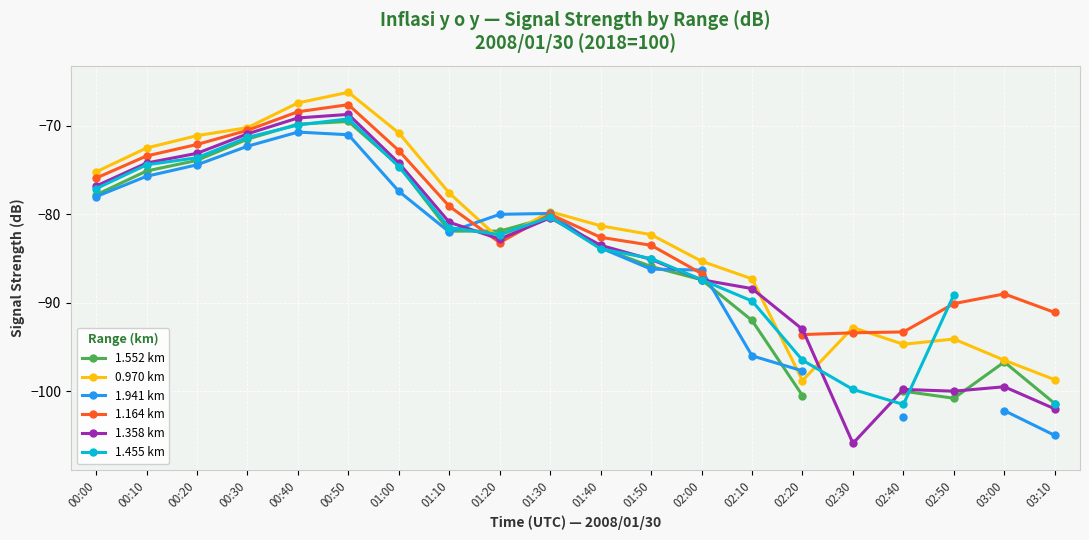

Which label corresponds to the largest value in the chart?

00:50